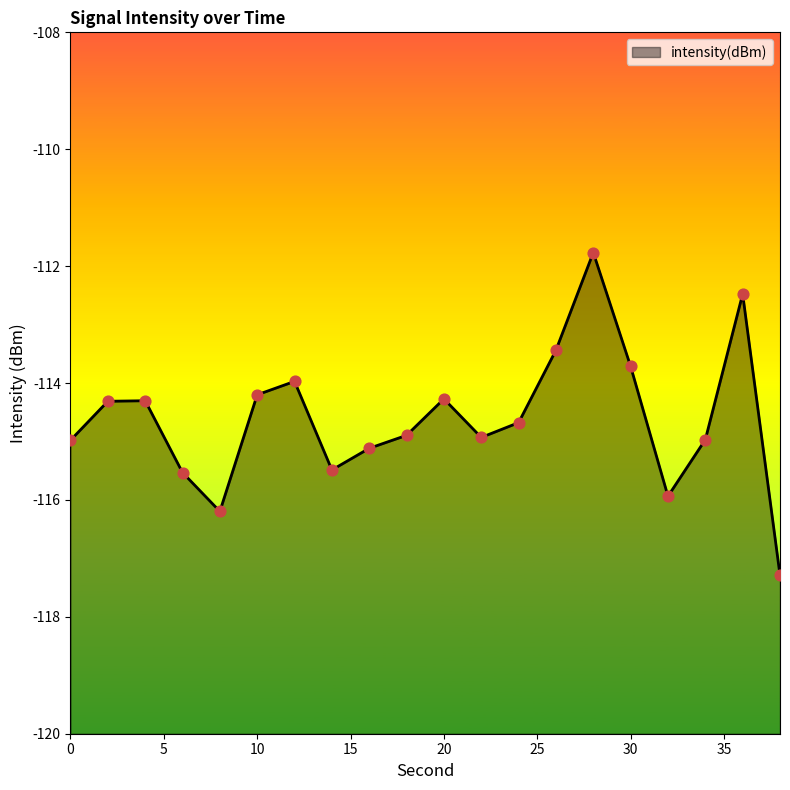

Between 22 and 28, which is larger?

28